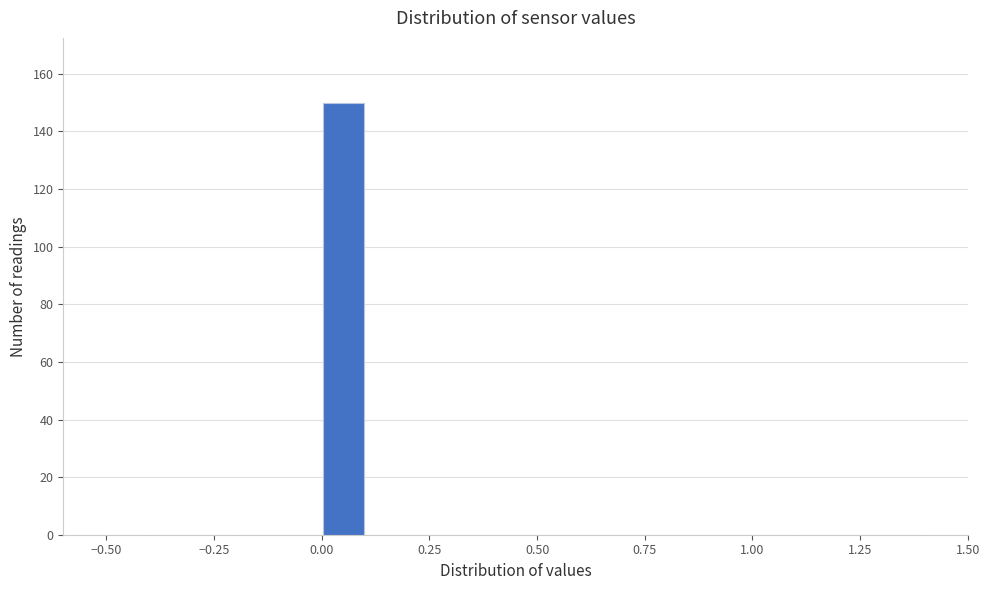

Read against the x-axis, roughly where is the centre of the tallest bar?

0.05